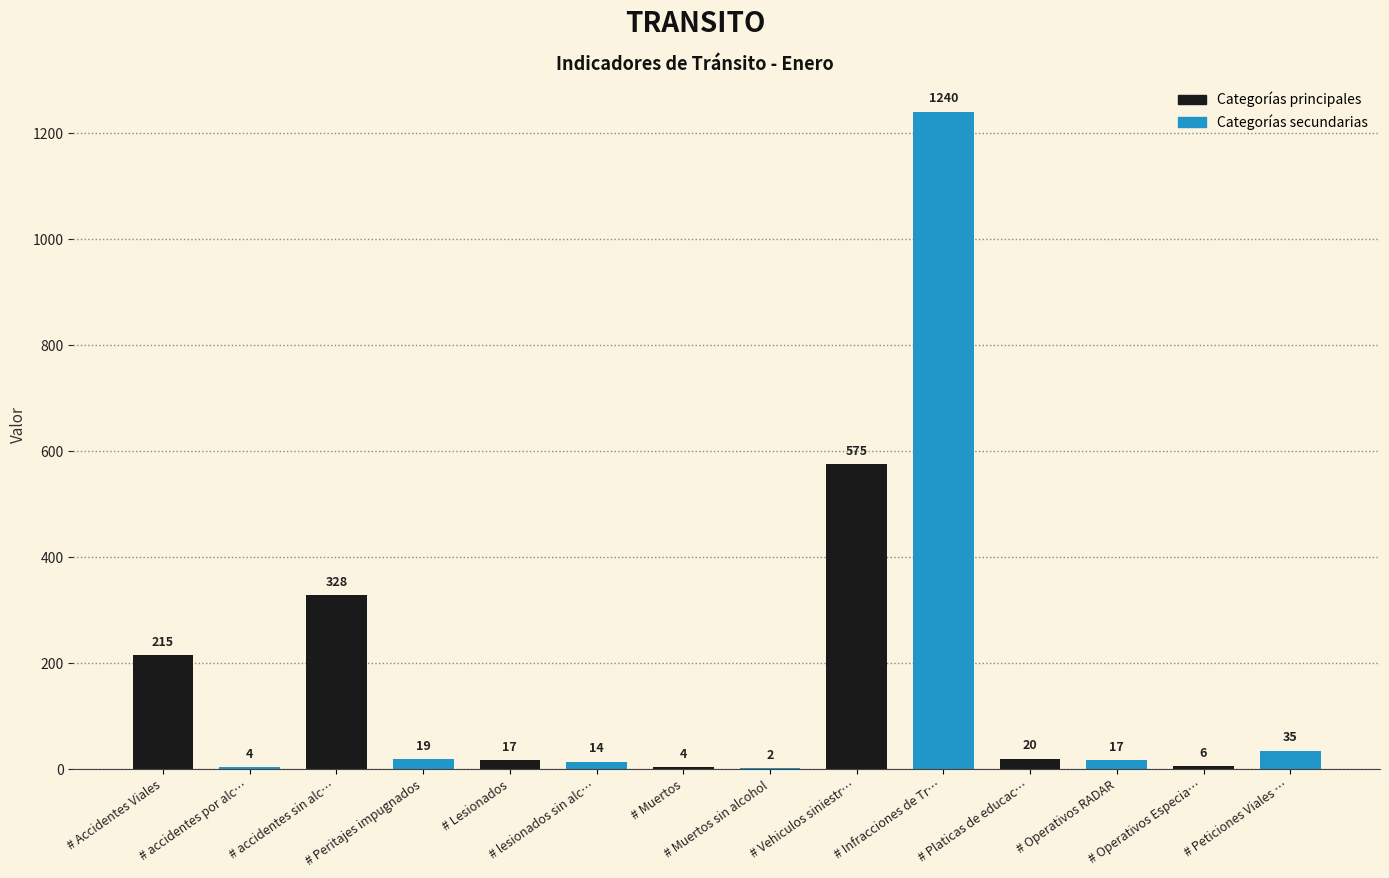

What is the sum of all values?

2496